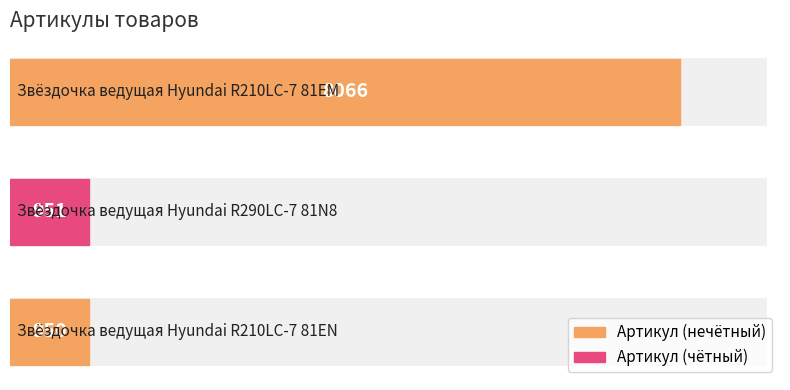

The chart shows a value of 1237 at Звёздочка ведущая Hyundai R210LC-7 81EN. True or false?

False